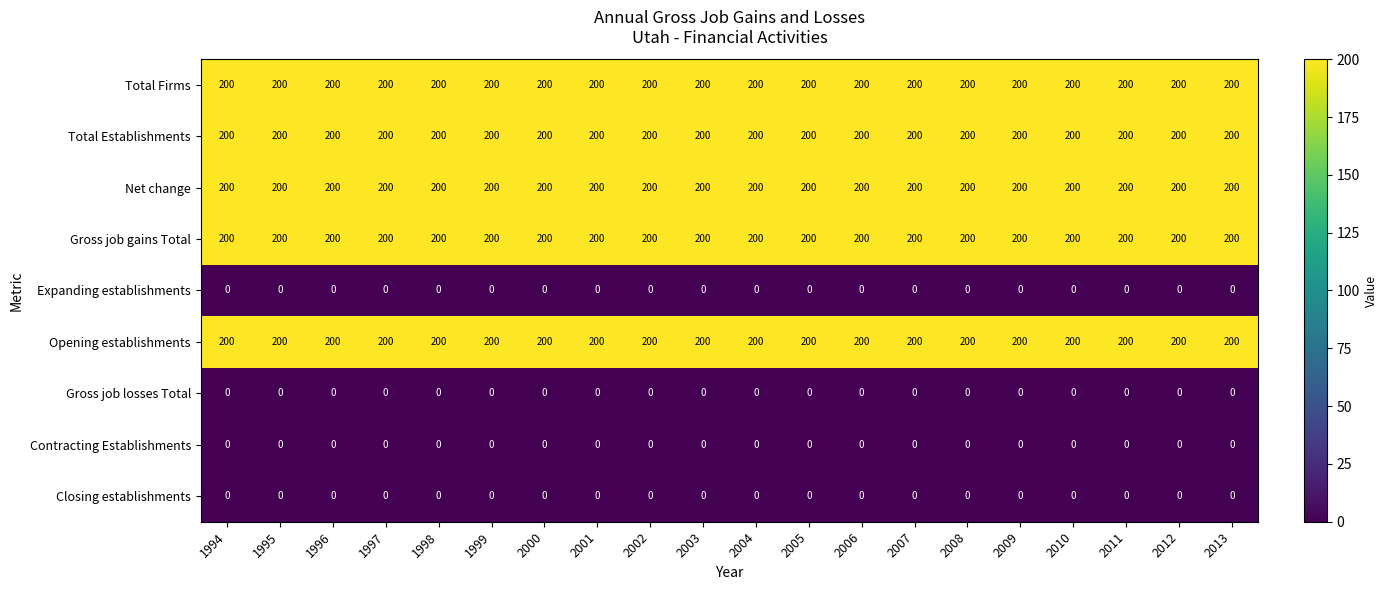

What is the difference between the highest and lowest values at 2003?

200